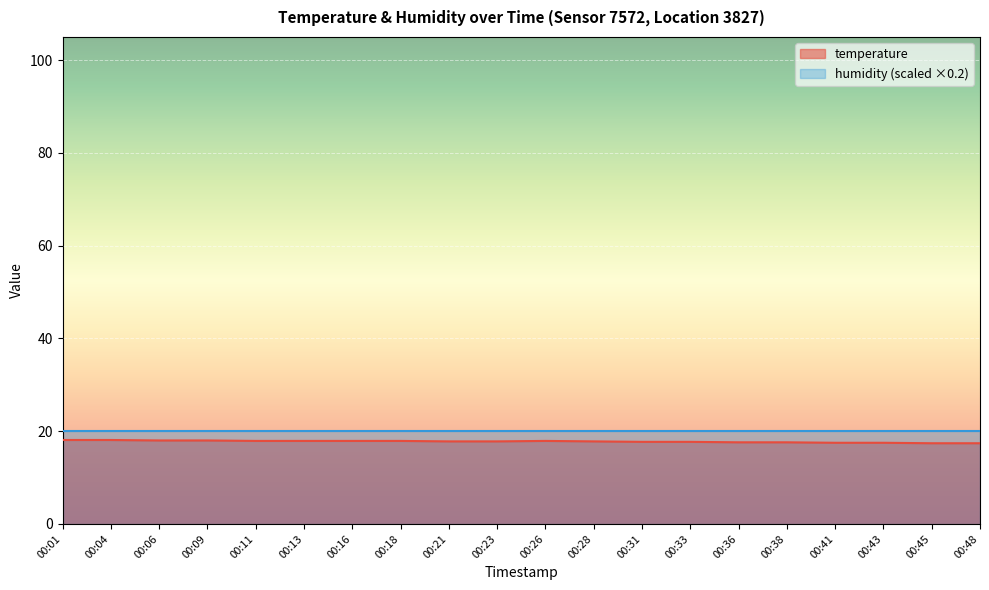

Rank the categories by value from highest to lowest.

00:01, 00:04, 00:06, 00:09, 00:11, 00:13, 00:16, 00:18, 00:26, 00:21, 00:23, 00:28, 00:31, 00:33, 00:36, 00:38, 00:41, 00:43, 00:45, 00:48